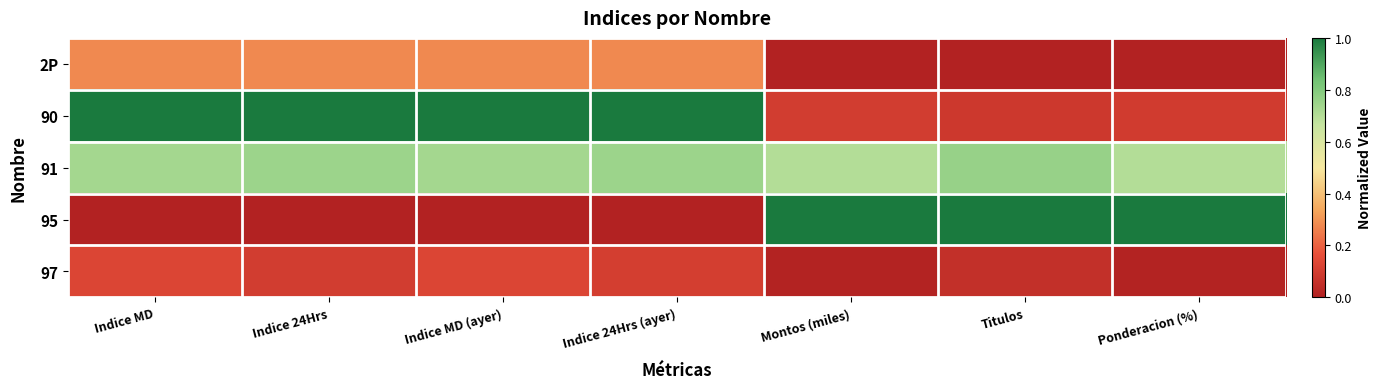

Reading left to right, what are all the values shown in this chart?

2P: Indice MD=0.3	Indice 24Hrs=0.3	Indice MD (ayer)=0.3	Indice 24Hrs (ayer)=0.3	Montos (miles)=0.0	Titulos=0.0	Ponderacion (%)=0.0
90: Indice MD=1.0	Indice 24Hrs=1.0	Indice MD (ayer)=1.0	Indice 24Hrs (ayer)=1.0	Montos (miles)=0.1	Titulos=0.1	Ponderacion (%)=0.1
91: Indice MD=0.7	Indice 24Hrs=0.7	Indice MD (ayer)=0.7	Indice 24Hrs (ayer)=0.7	Montos (miles)=0.7	Titulos=0.8	Ponderacion (%)=0.7
95: Indice MD=0.0	Indice 24Hrs=0.0	Indice MD (ayer)=0.0	Indice 24Hrs (ayer)=0.0	Montos (miles)=1.0	Titulos=1.0	Ponderacion (%)=1.0
97: Indice MD=0.1	Indice 24Hrs=0.1	Indice MD (ayer)=0.1	Indice 24Hrs (ayer)=0.1	Montos (miles)=0.0	Titulos=0.1	Ponderacion (%)=0.0